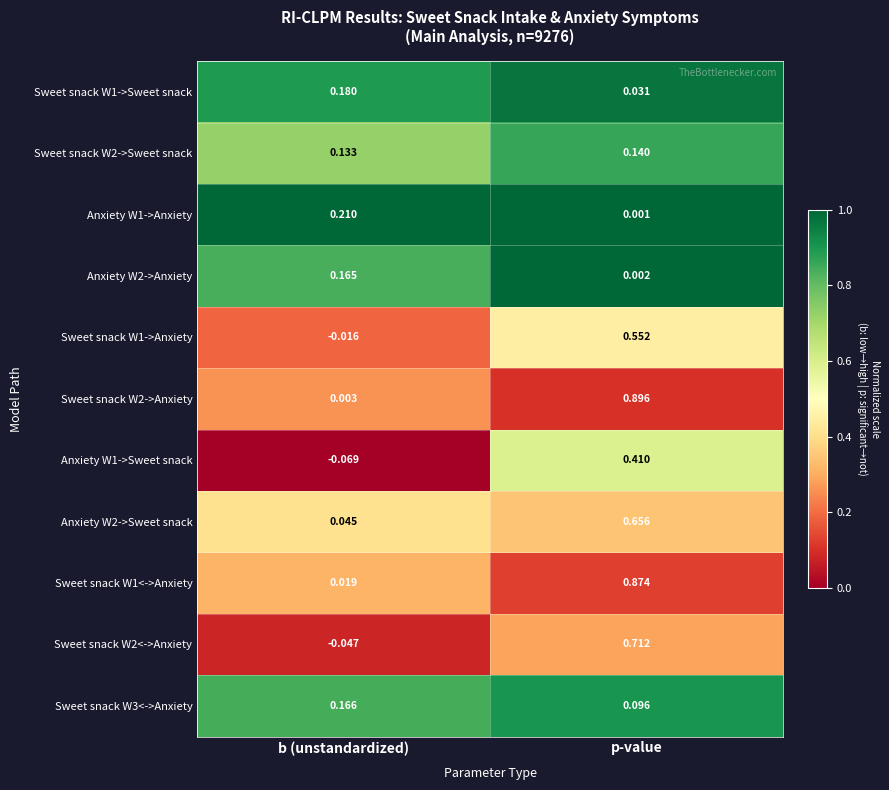

What is the total value across all series at b (unstandardized)?

0.8